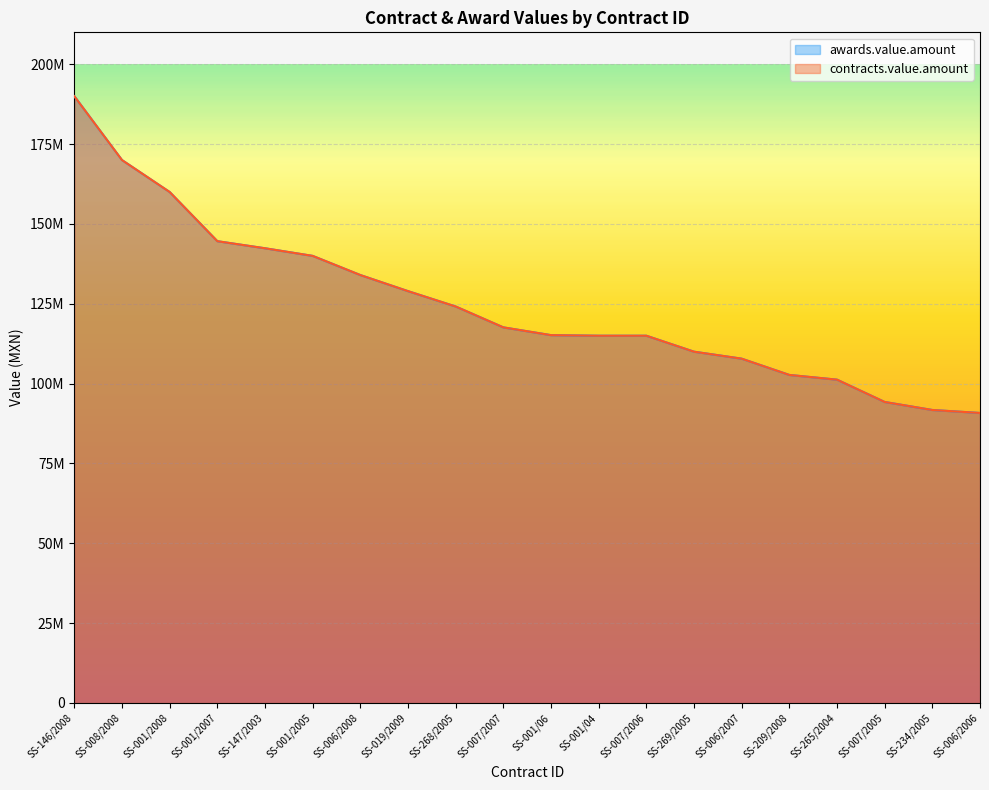

At which label is contracts.value.amount closest to 140407543?

SS-001/2005